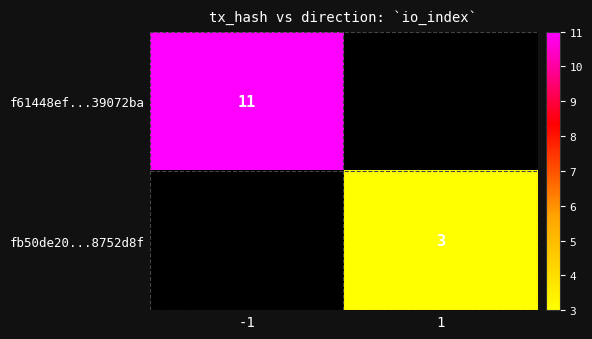

The fb50de20...8752d8f series shows 3 at 1. True or false?

True